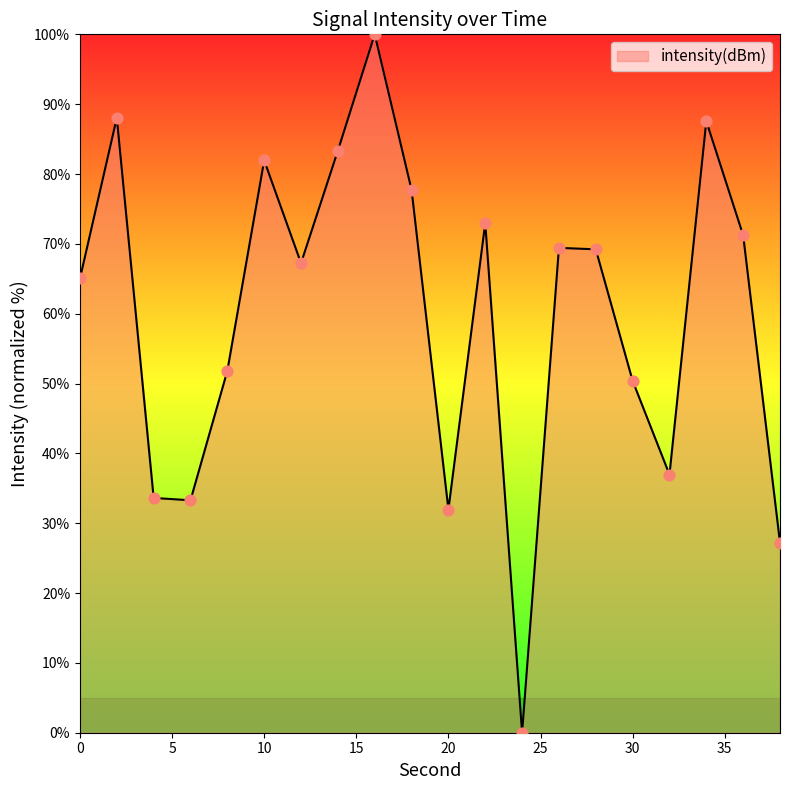

What is the difference between the maximum and minimum values?

100.0